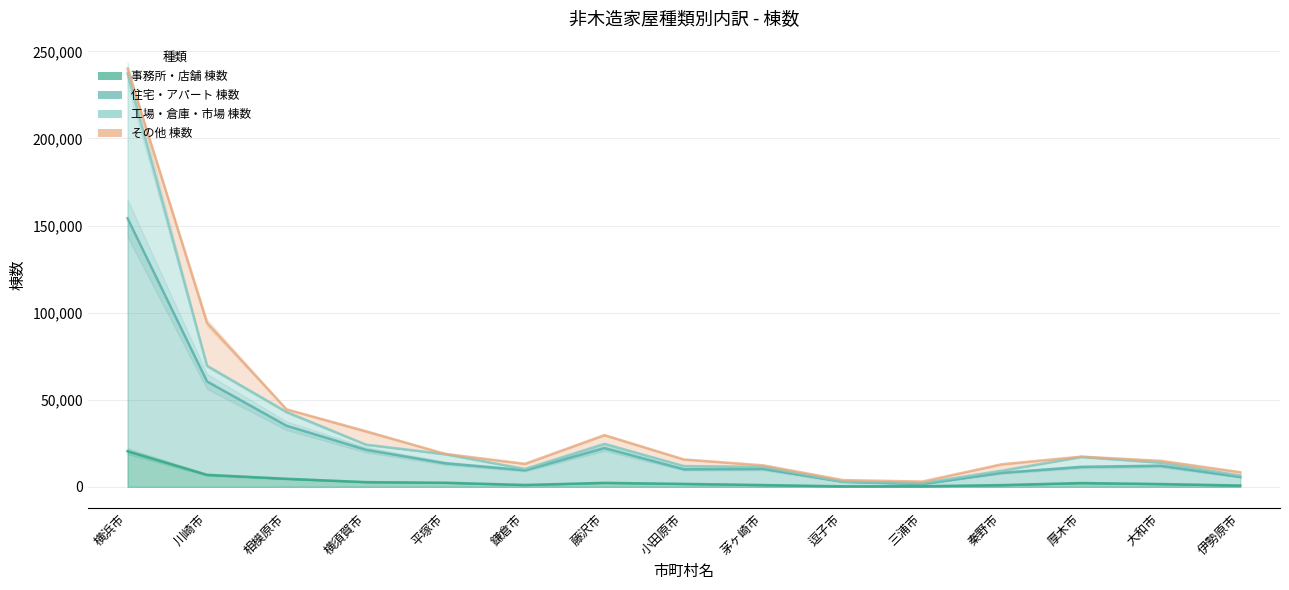

What is the difference between the 住宅・アパート 棟数 values at 三浦市 and 横須賀市?

19696